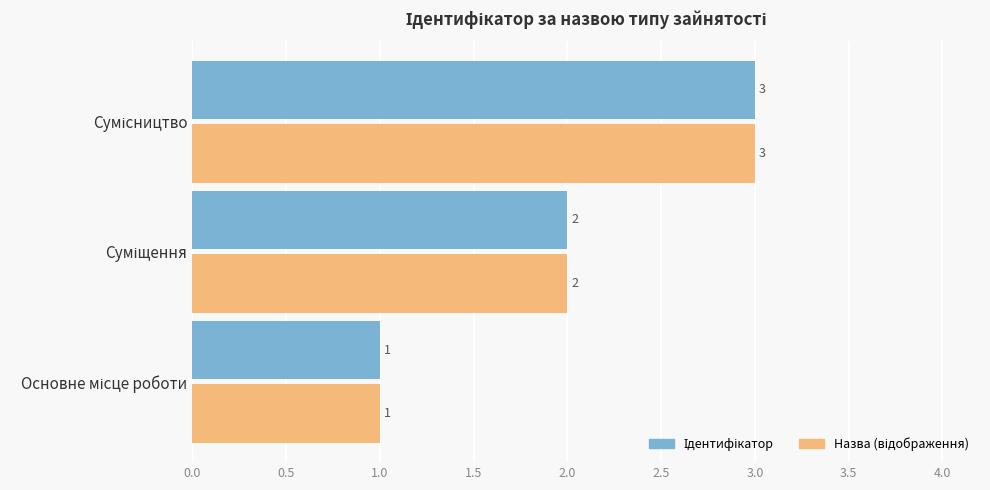

What is the maximum value shown in the chart?

3